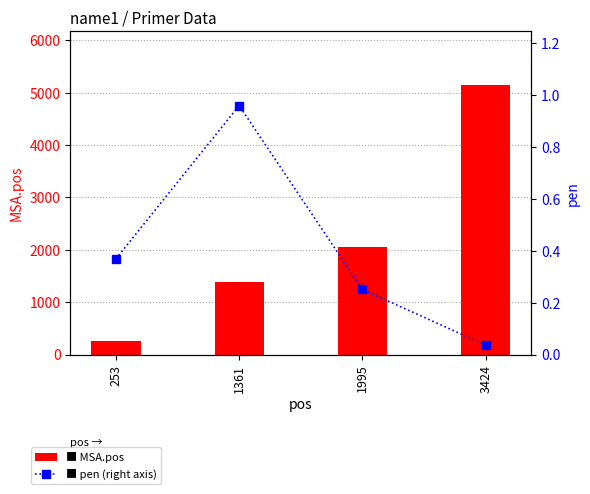

What is the difference between the second highest and minimum values in the pen series?

0.3